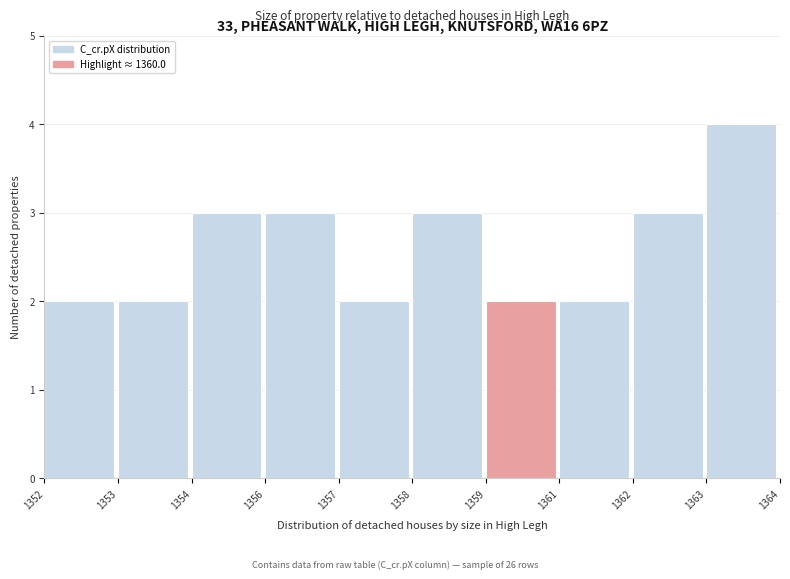

Reading left to right, transcribe all the data shown in this chart.

2	2	3	3	2	3	2	2	3	4